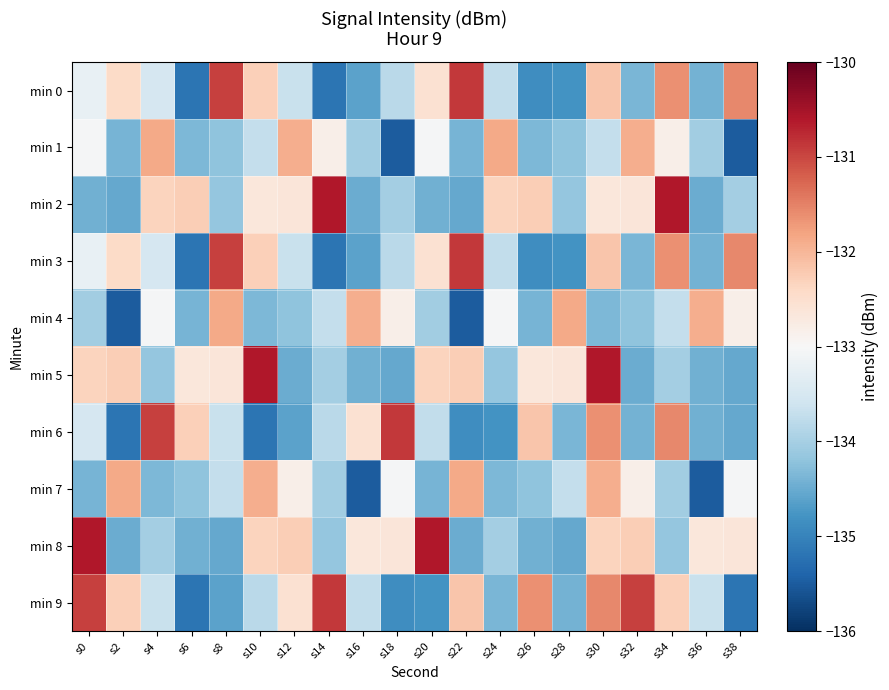

Reading left to right, transcribe all the data shown in this chart.

min 0: s0=-133.2	s2=-132.4	s4=-133.5	s6=-135.2	s8=-131.0	s10=-132.3	s12=-133.7	s14=-135.2	s16=-134.6	s18=-133.8	s20=-132.5	s22=-130.9	s24=-133.7	s26=-134.9	s28=-134.8	s30=-132.2	s32=-134.4	s34=-131.6	s36=-134.4	s38=-131.6
min 1: s0=-133.0	s2=-134.4	s4=-131.9	s6=-134.3	s8=-134.2	s10=-133.7	s12=-131.9	s14=-132.8	s16=-134.0	s18=-135.5	s20=-133.0	s22=-134.4	s24=-131.9	s26=-134.3	s28=-134.2	s30=-133.7	s32=-131.9	s34=-132.8	s36=-134.0	s38=-135.5
min 2: s0=-134.4	s2=-134.5	s4=-132.3	s6=-132.3	s8=-134.2	s10=-132.7	s12=-132.6	s14=-130.6	s16=-134.5	s18=-134.0	s20=-134.4	s22=-134.5	s24=-132.3	s26=-132.3	s28=-134.2	s30=-132.7	s32=-132.6	s34=-130.6	s36=-134.5	s38=-134.0
min 3: s0=-133.2	s2=-132.4	s4=-133.5	s6=-135.2	s8=-131.0	s10=-132.3	s12=-133.7	s14=-135.2	s16=-134.6	s18=-133.8	s20=-132.5	s22=-130.9	s24=-133.7	s26=-134.9	s28=-134.8	s30=-132.2	s32=-134.4	s34=-131.6	s36=-134.4	s38=-131.6
min 4: s0=-134.0	s2=-135.5	s4=-133.0	s6=-134.4	s8=-131.9	s10=-134.3	s12=-134.2	s14=-133.7	s16=-131.9	s18=-132.8	s20=-134.0	s22=-135.5	s24=-133.0	s26=-134.4	s28=-131.9	s30=-134.3	s32=-134.2	s34=-133.7	s36=-131.9	s38=-132.8
min 5: s0=-132.3	s2=-132.3	s4=-134.2	s6=-132.7	s8=-132.6	s10=-130.6	s12=-134.5	s14=-134.0	s16=-134.4	s18=-134.5	s20=-132.3	s22=-132.3	s24=-134.2	s26=-132.7	s28=-132.6	s30=-130.6	s32=-134.5	s34=-134.0	s36=-134.4	s38=-134.5
min 6: s0=-133.5	s2=-135.2	s4=-131.0	s6=-132.3	s8=-133.7	s10=-135.2	s12=-134.6	s14=-133.8	s16=-132.5	s18=-130.9	s20=-133.7	s22=-134.9	s24=-134.8	s26=-132.2	s28=-134.4	s30=-131.6	s32=-134.4	s34=-131.6	s36=-134.4	s38=-134.5
min 7: s0=-134.4	s2=-131.9	s4=-134.3	s6=-134.2	s8=-133.7	s10=-131.9	s12=-132.8	s14=-134.0	s16=-135.5	s18=-133.0	s20=-134.4	s22=-131.9	s24=-134.3	s26=-134.2	s28=-133.7	s30=-131.9	s32=-132.8	s34=-134.0	s36=-135.5	s38=-133.0
min 8: s0=-130.6	s2=-134.5	s4=-134.0	s6=-134.4	s8=-134.5	s10=-132.3	s12=-132.3	s14=-134.2	s16=-132.7	s18=-132.6	s20=-130.6	s22=-134.5	s24=-134.0	s26=-134.4	s28=-134.5	s30=-132.3	s32=-132.3	s34=-134.2	s36=-132.7	s38=-132.6
min 9: s0=-131.0	s2=-132.3	s4=-133.7	s6=-135.2	s8=-134.6	s10=-133.8	s12=-132.5	s14=-130.9	s16=-133.7	s18=-134.9	s20=-134.8	s22=-132.2	s24=-134.4	s26=-131.6	s28=-134.4	s30=-131.6	s32=-131.0	s34=-132.3	s36=-133.7	s38=-135.2